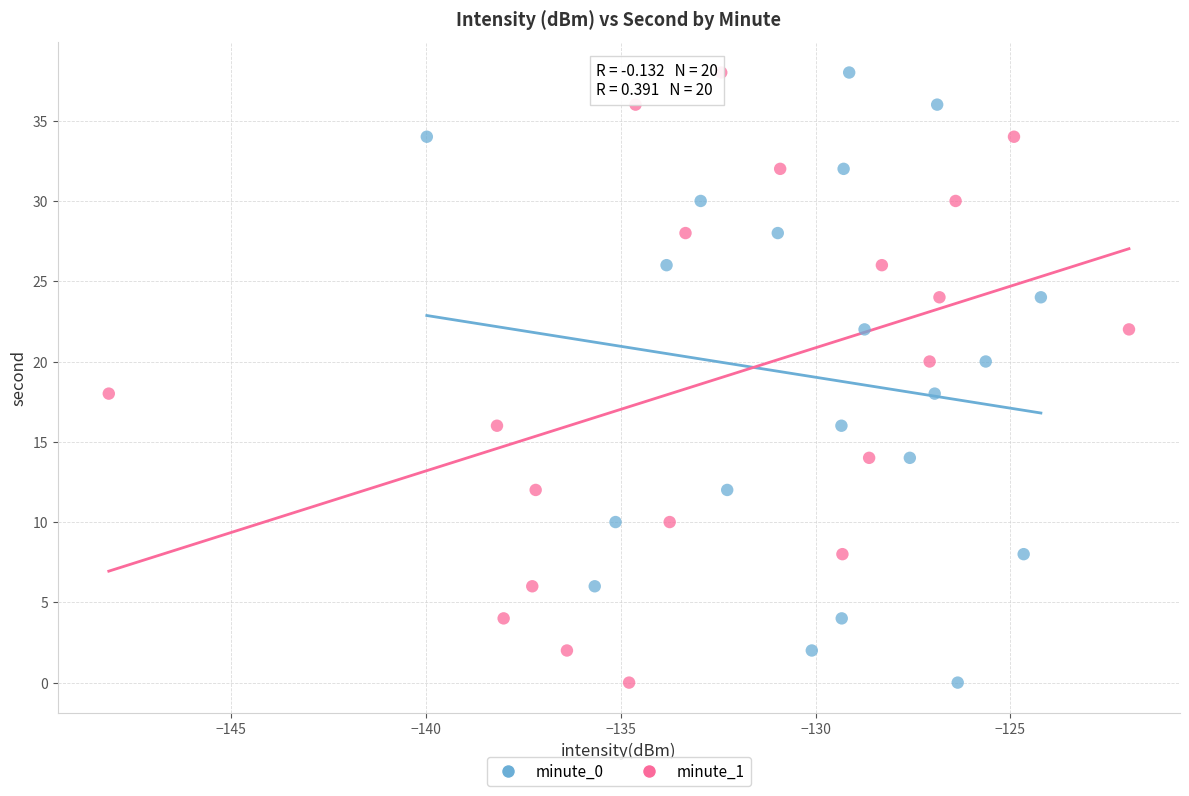

What are all the series names shown in the legend?

minute_0, minute_1